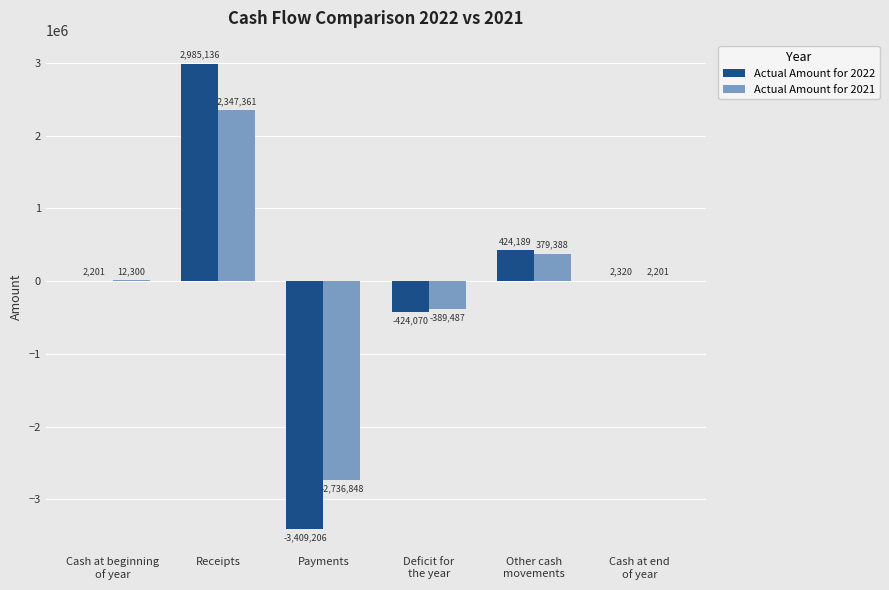

What is the difference between the Actual Amount for 2022 values at Other cash
movements and Cash at end
of year?

421869